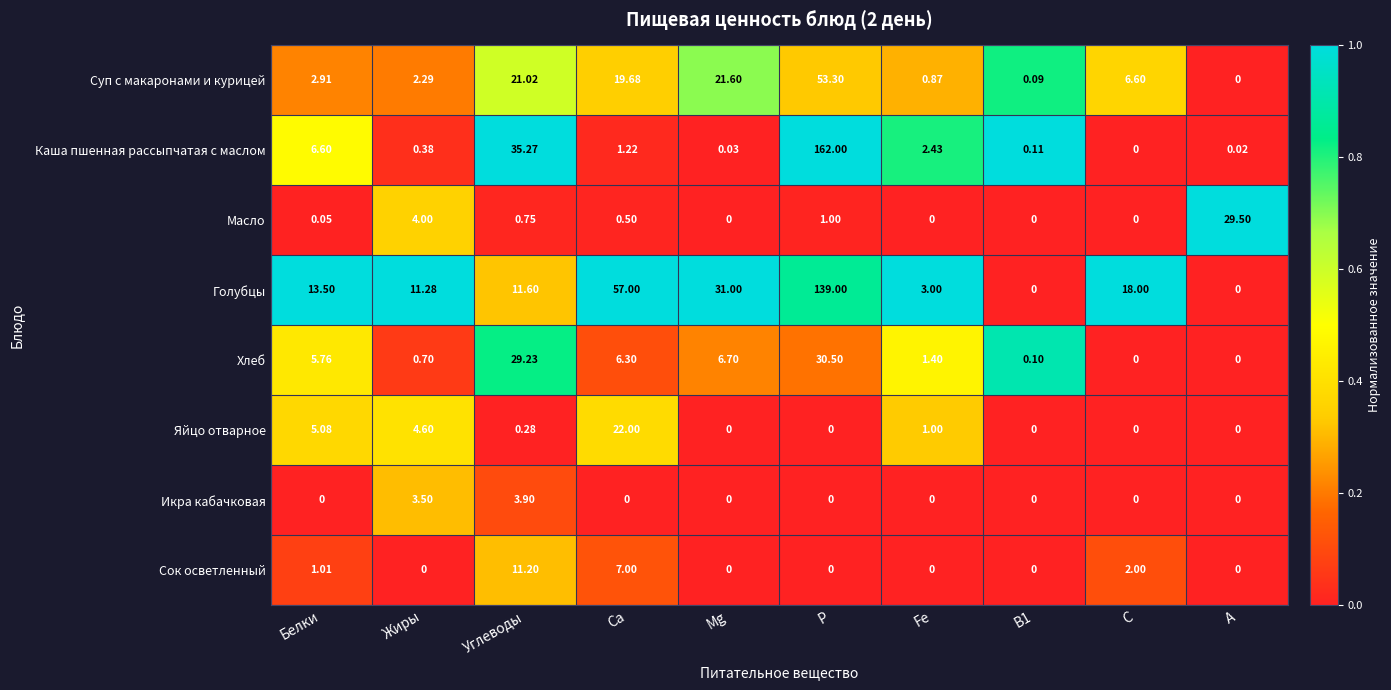

At which label does Каша пшенная рассыпчатая с маслом reach its peak?

P